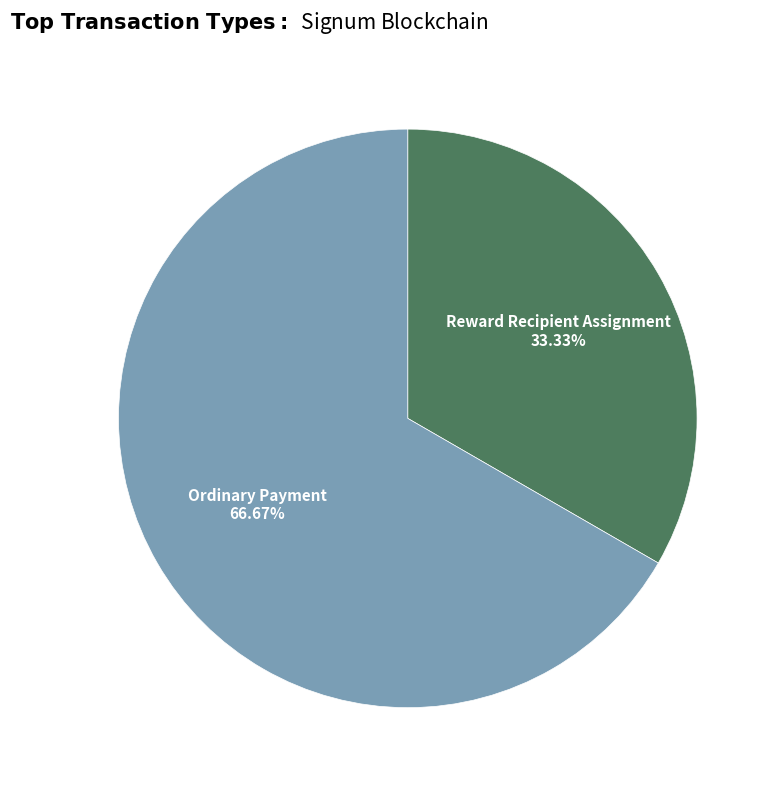

Is there a majority slice in this chart?

Yes